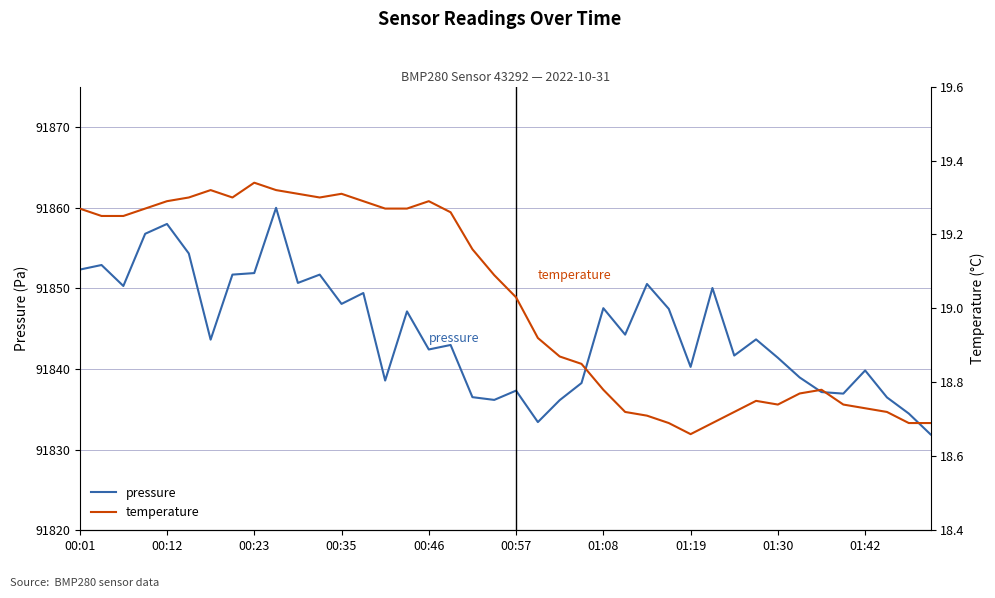

Reading right to left, extract all data points from this chart.

pressure: 91831.9	91834.5	91836.5	91839.8	91836.9	91837.1	91838.9	91841.4	91843.7	91841.7	91850.0	91840.2	91847.4	91850.5	91844.2	91847.5	91838.2	91836.1	91833.4	91837.3	91836.2	91836.5	91843.0	91842.4	91847.1	91838.6	91849.4	91848.1	91851.7	91850.7	91860.0	91851.9	91851.7	91843.6	91854.3	91858.0	91856.8	91850.3	91852.9	91852.3
temperature: 18.7	18.7	18.7	18.7	18.7	18.8	18.8	18.7	18.8	18.7	18.7	18.7	18.7	18.7	18.7	18.8	18.9	18.9	18.9	19.0	19.1	19.2	19.3	19.3	19.3	19.3	19.3	19.3	19.3	19.3	19.3	19.3	19.3	19.3	19.3	19.3	19.3	19.2	19.2	19.3